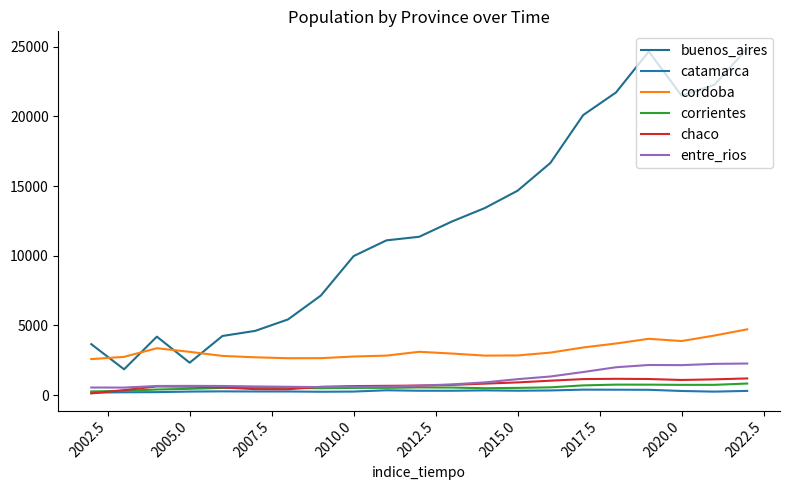

What is the minimum value shown in the chart?

116